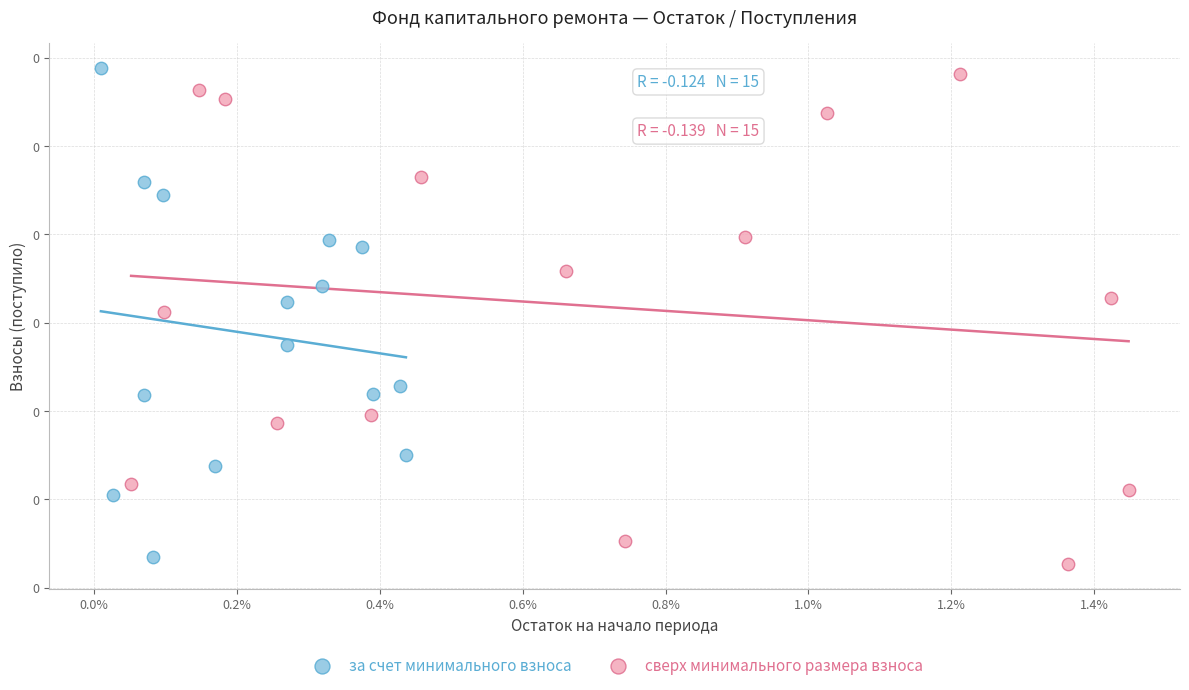

What are all the series names shown in the legend?

за счет минимального взноса, сверх минимального размера взноса